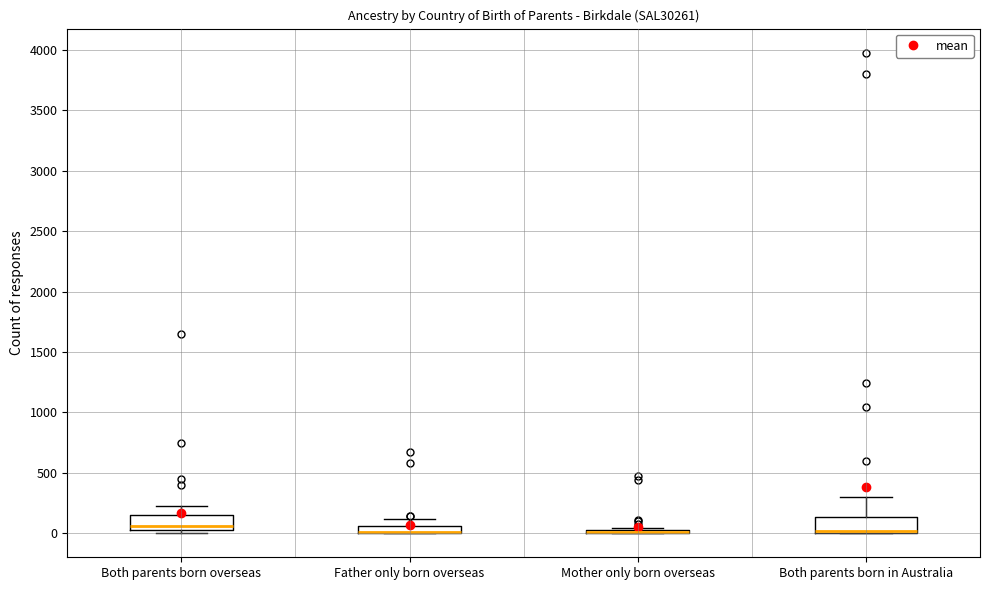

Where does the upper whisker of the box for Father only born overseas end on the y-axis? The values are not printed on the chart, so give them approximately, as read against the axis.

100